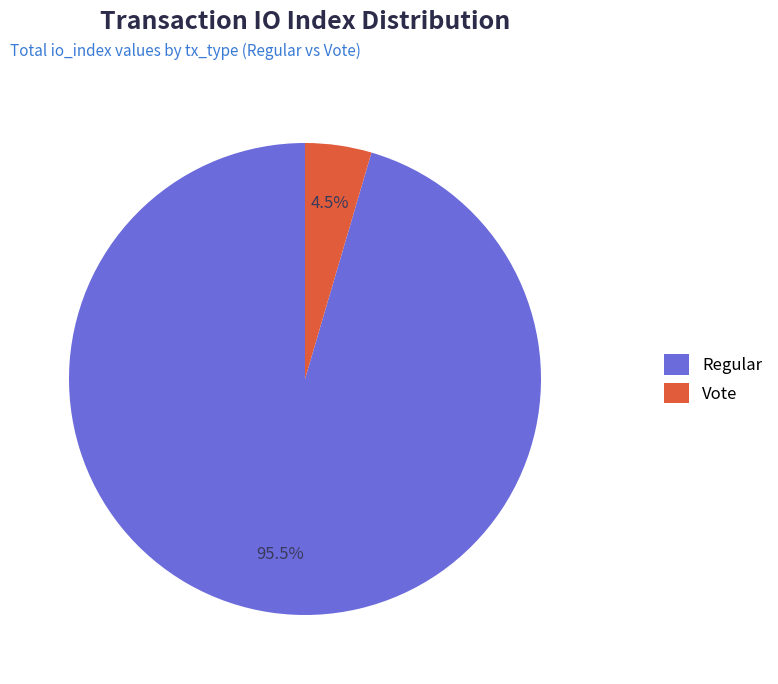

Combined, do Vote and Regular account for over 50%?

Yes